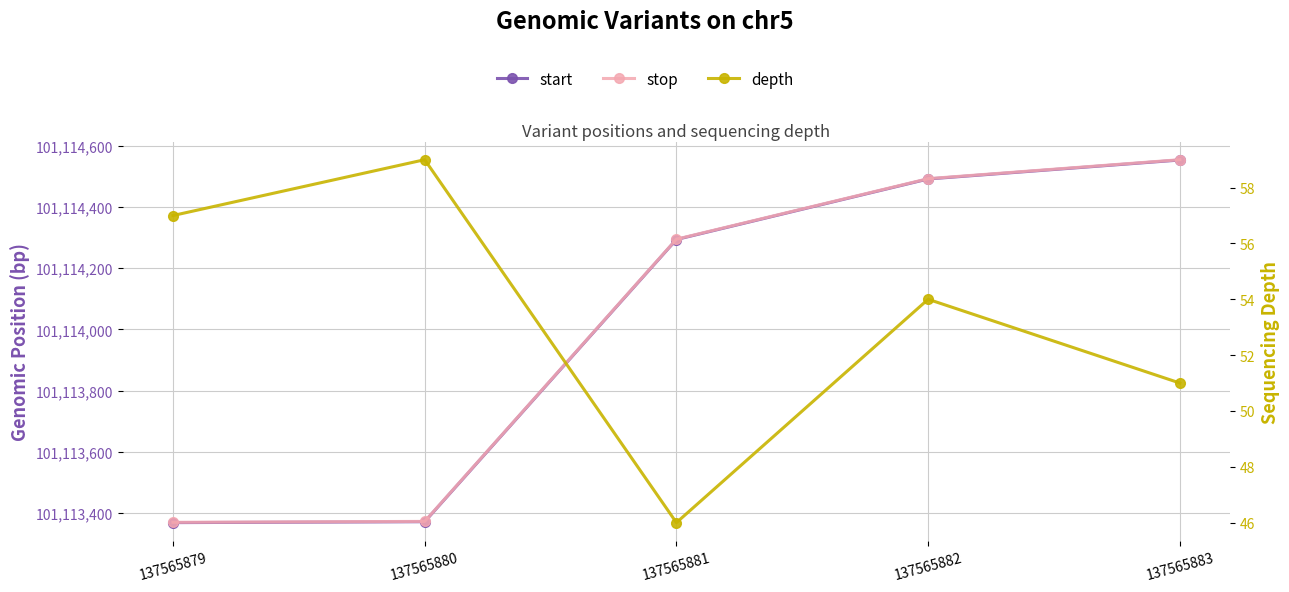

Reading left to right, what are all the values shown in this chart?

start: 137565879=101113368	137565880=101113371	137565881=101114294	137565882=101114492	137565883=101114554
stop: 137565879=101113369	137565880=101113372	137565881=101114295	137565882=101114493	137565883=101114555
depth: 137565879=57	137565880=59	137565881=46	137565882=54	137565883=51